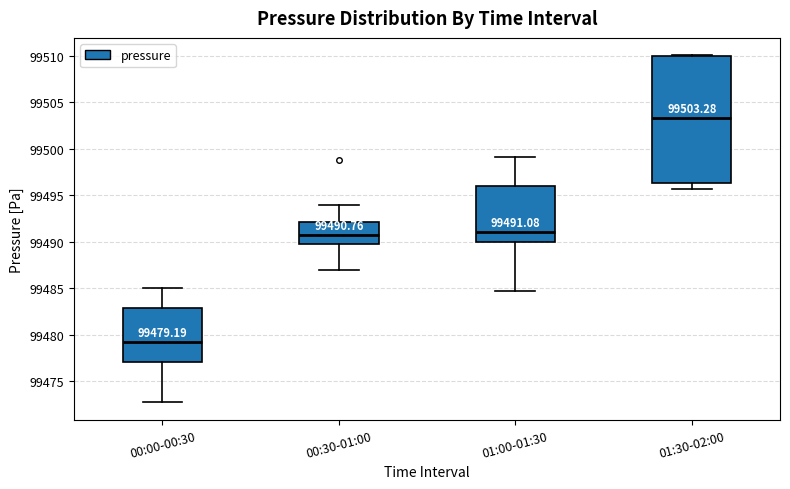

Which box is the tallest, from its lower edge to its upper edge?

01:30-02:00